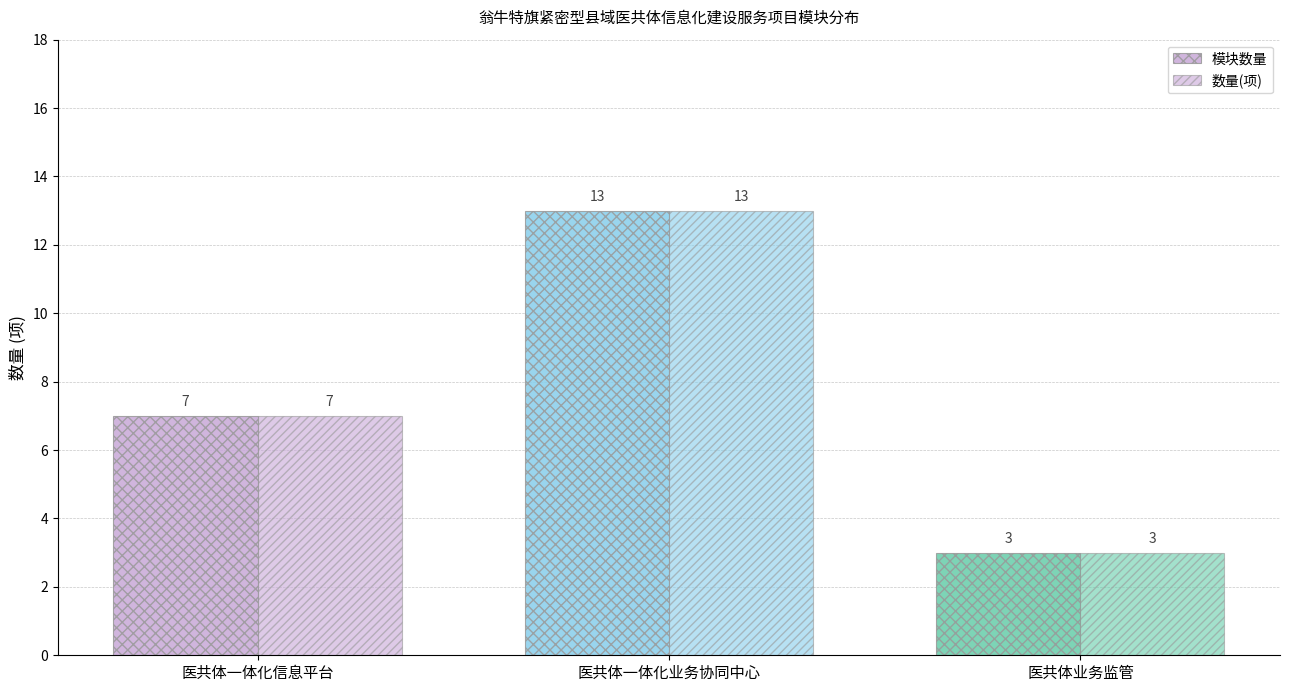

The 模块数量 series shows 5 at 医共体业务监管. True or false?

False